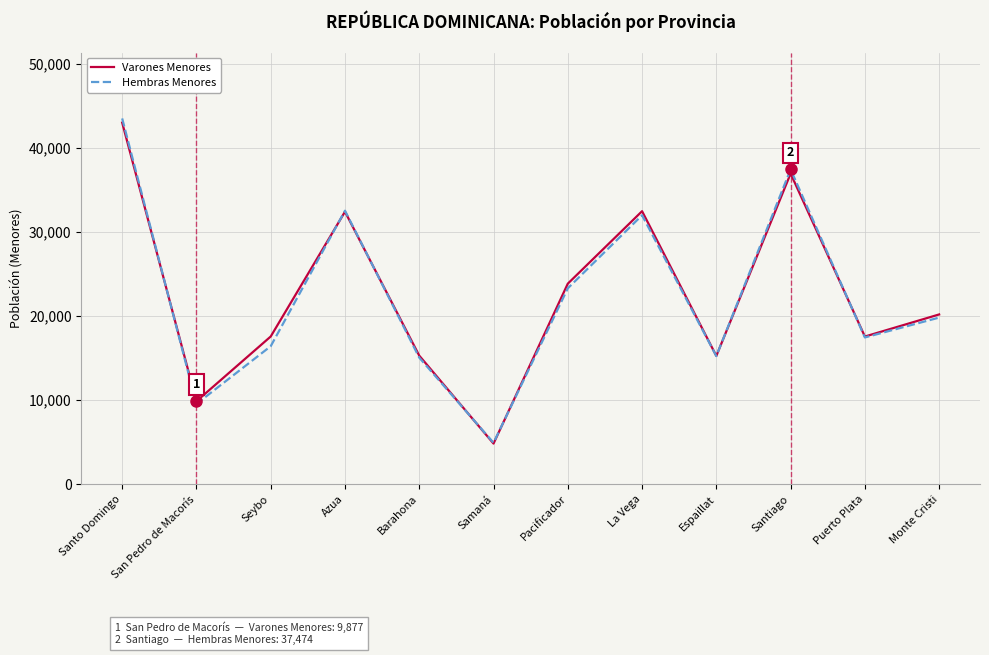

Read the Varones Menores value at Seybo.

17586